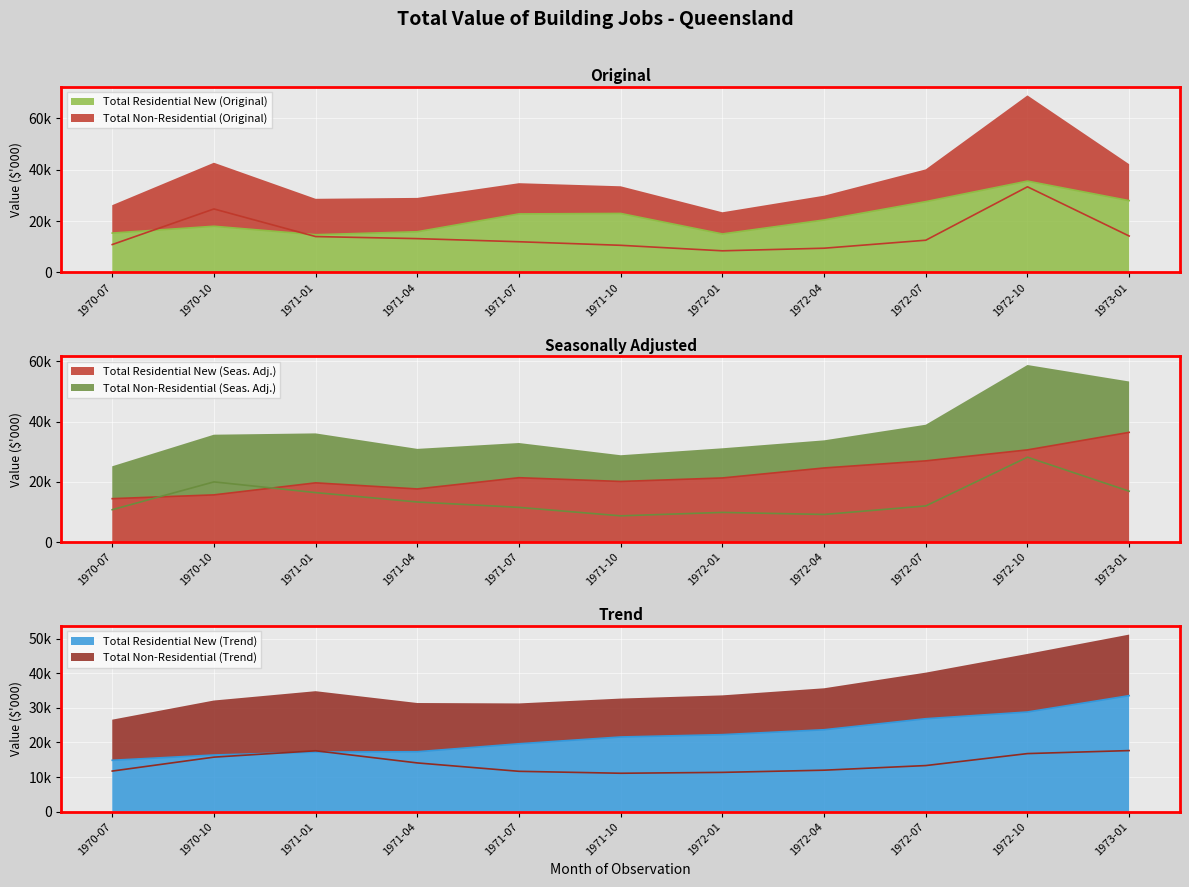

True or false: Total Residential New (Seas. Adj.) and Total Non-Residential (Trend) cross at least once.

True